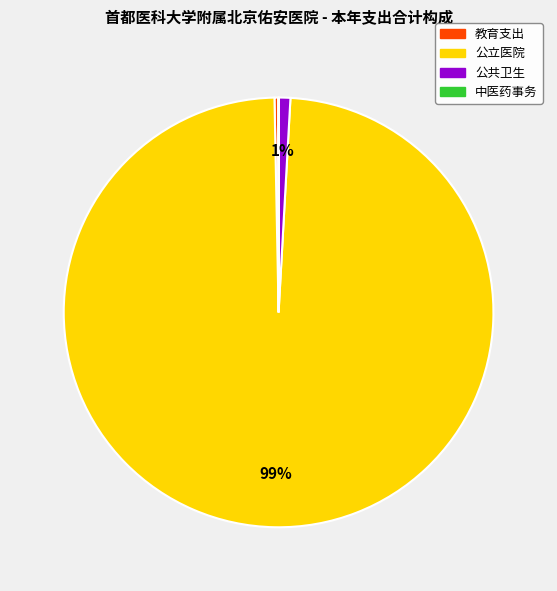

To the nearest percent, what is the difference between the largest and smallest slice percentages?

99%